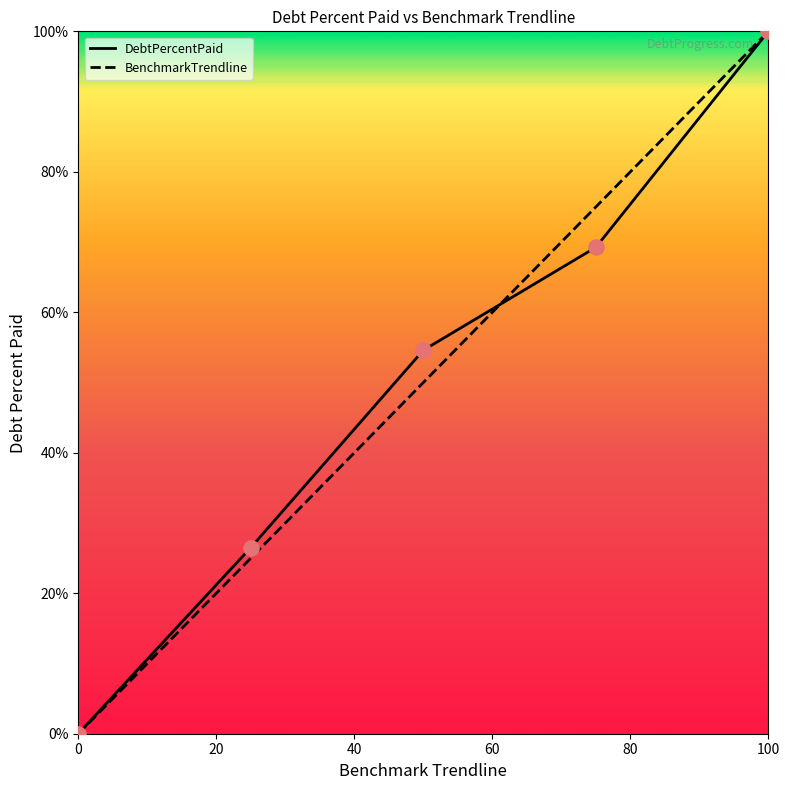

What is the maximum value for DebtPercentPaid?

100.0